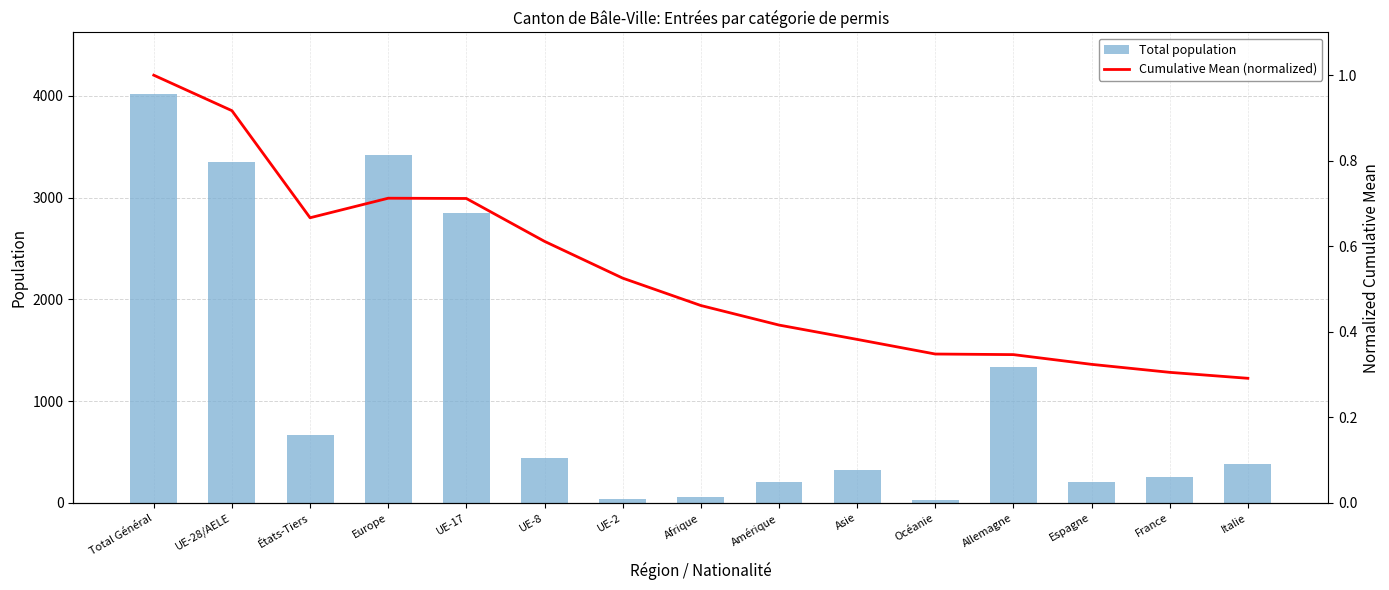

What is the total value across all series at Afrique?

54.5